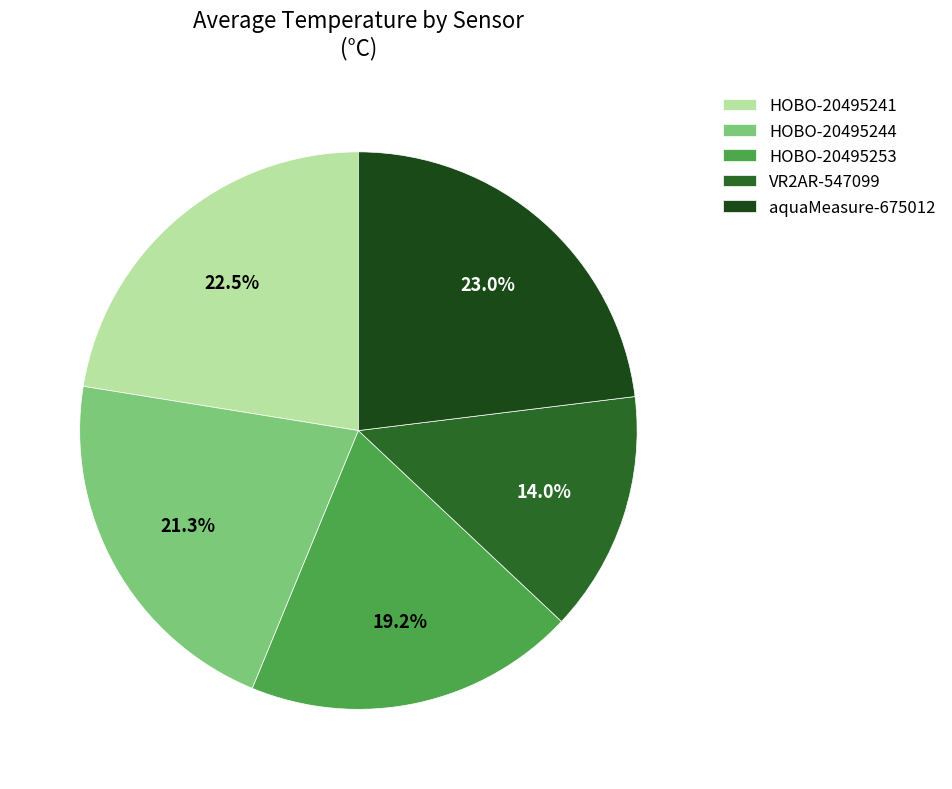

What is the largest slice in the pie chart?

aquaMeasure-675012